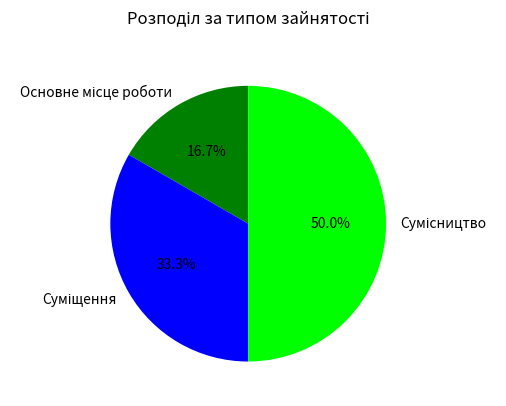

Count the number of slices in the pie.

3